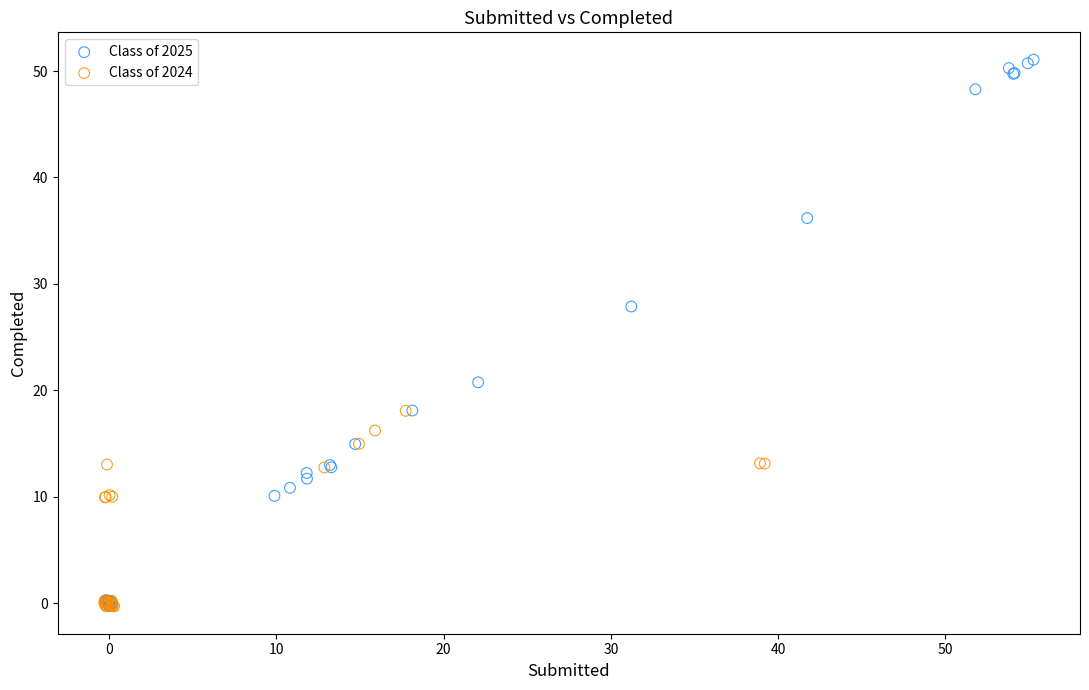

What are all the series names shown in the legend?

Class of 2025, Class of 2024